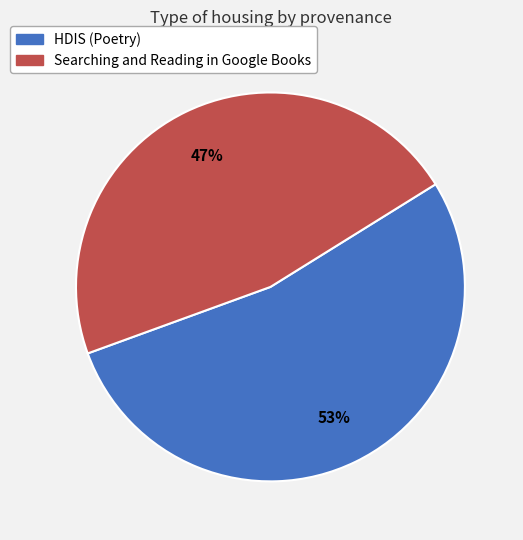

The Searching and Reading in Google Books slice represents 47% of the pie. True or false?

True